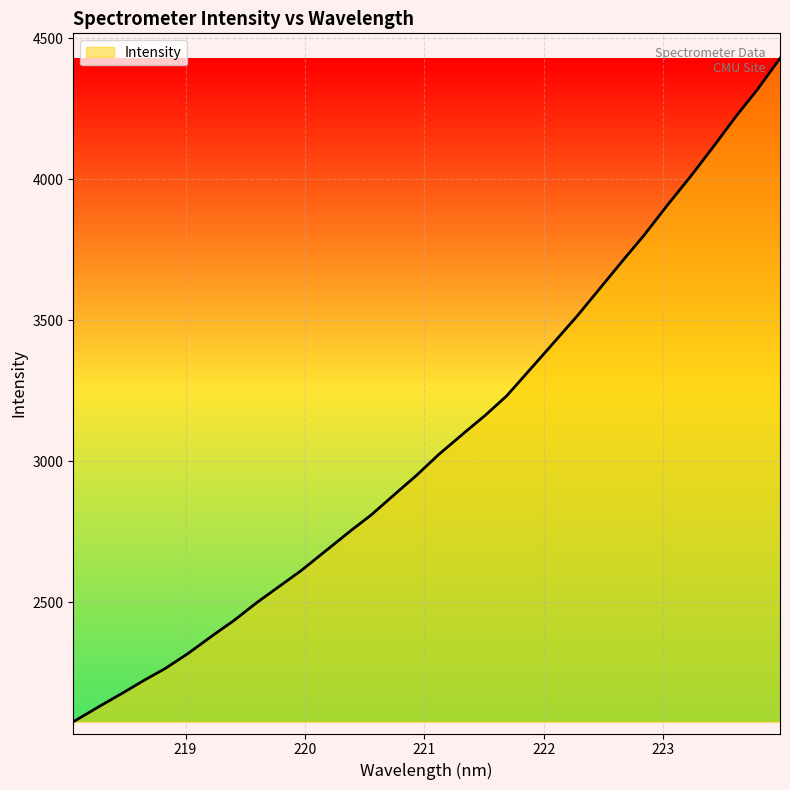

What is the maximum value shown in the chart?

4428.5